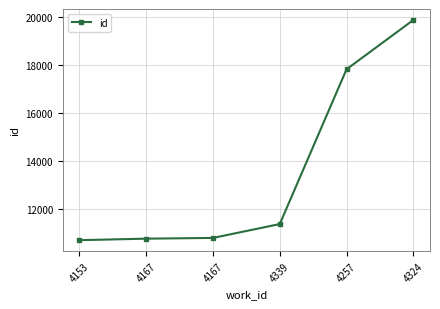

How many values are below 11361?

3